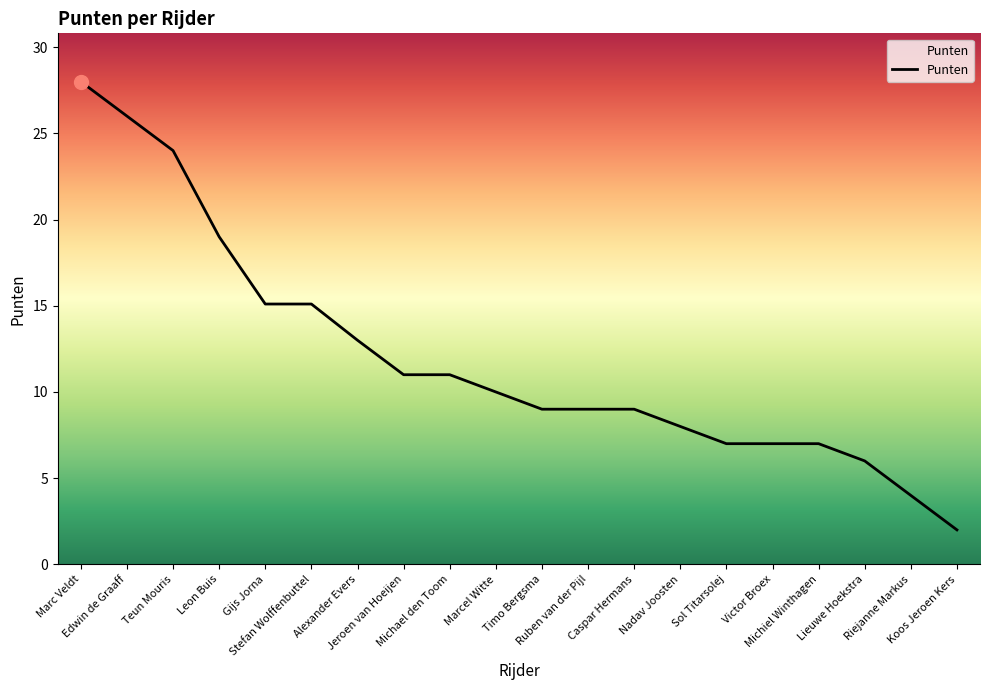

What is the greatest value displayed?

28.0